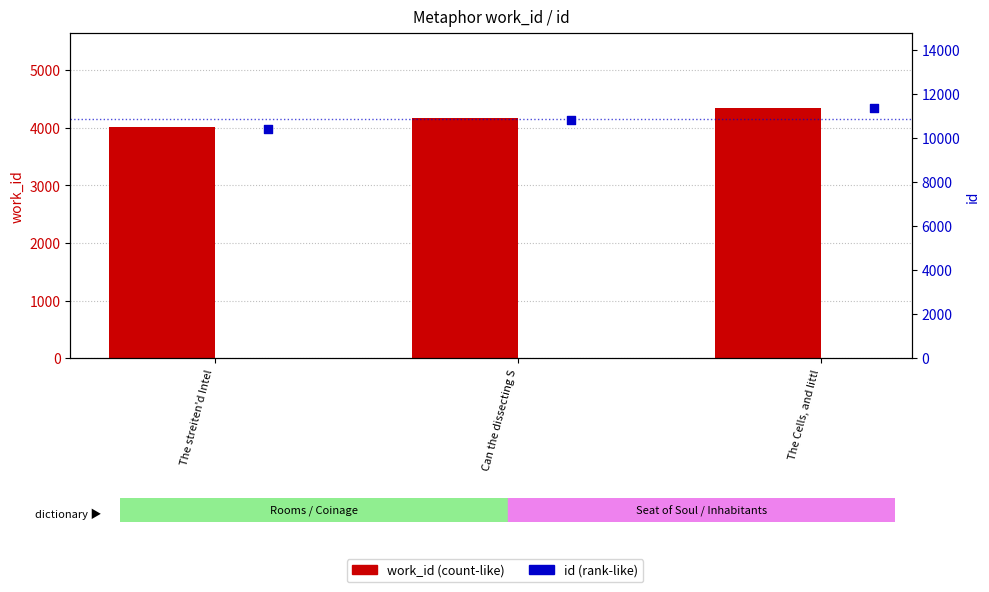

Which series has the largest total across all categories?

id